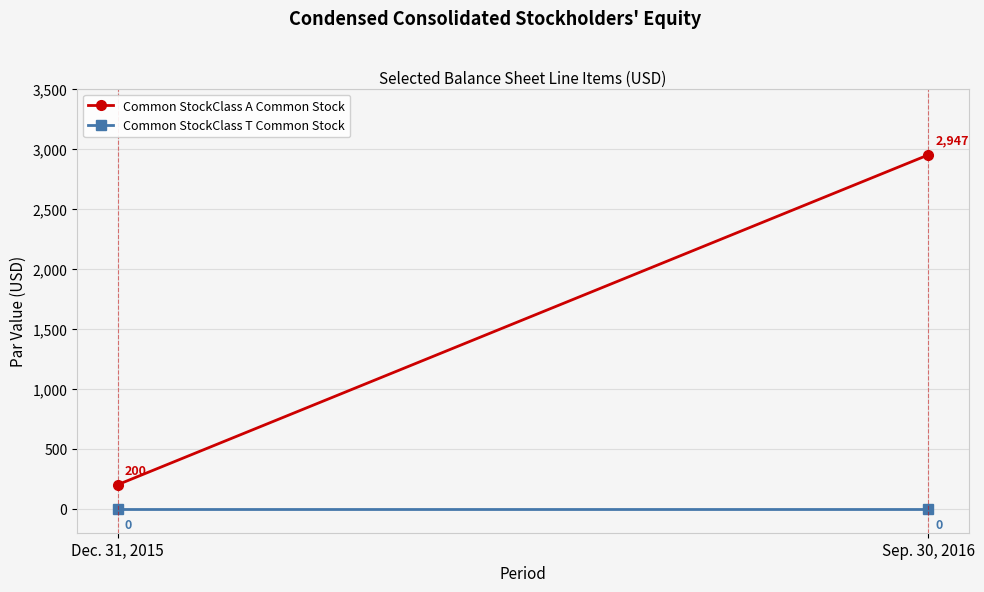

What is the difference between the Common StockClass A Common Stock values at Sep. 30, 2016 and Dec. 31, 2015?

2747